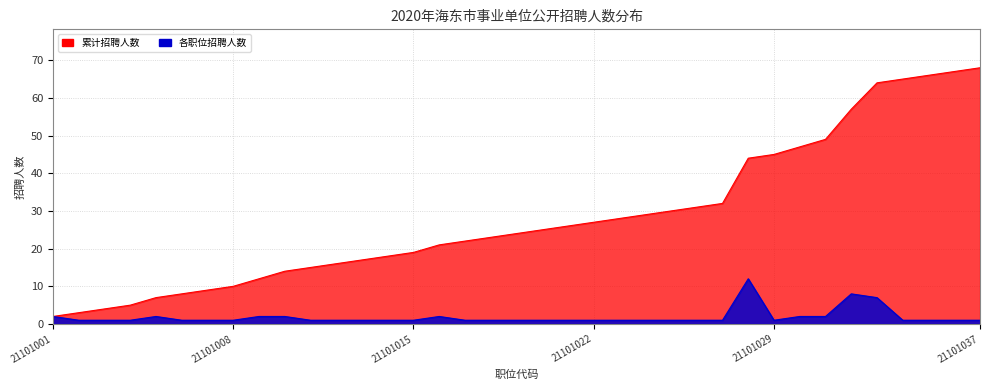

List the series in order of their peak value, highest first.

累计招聘, 招聘人数